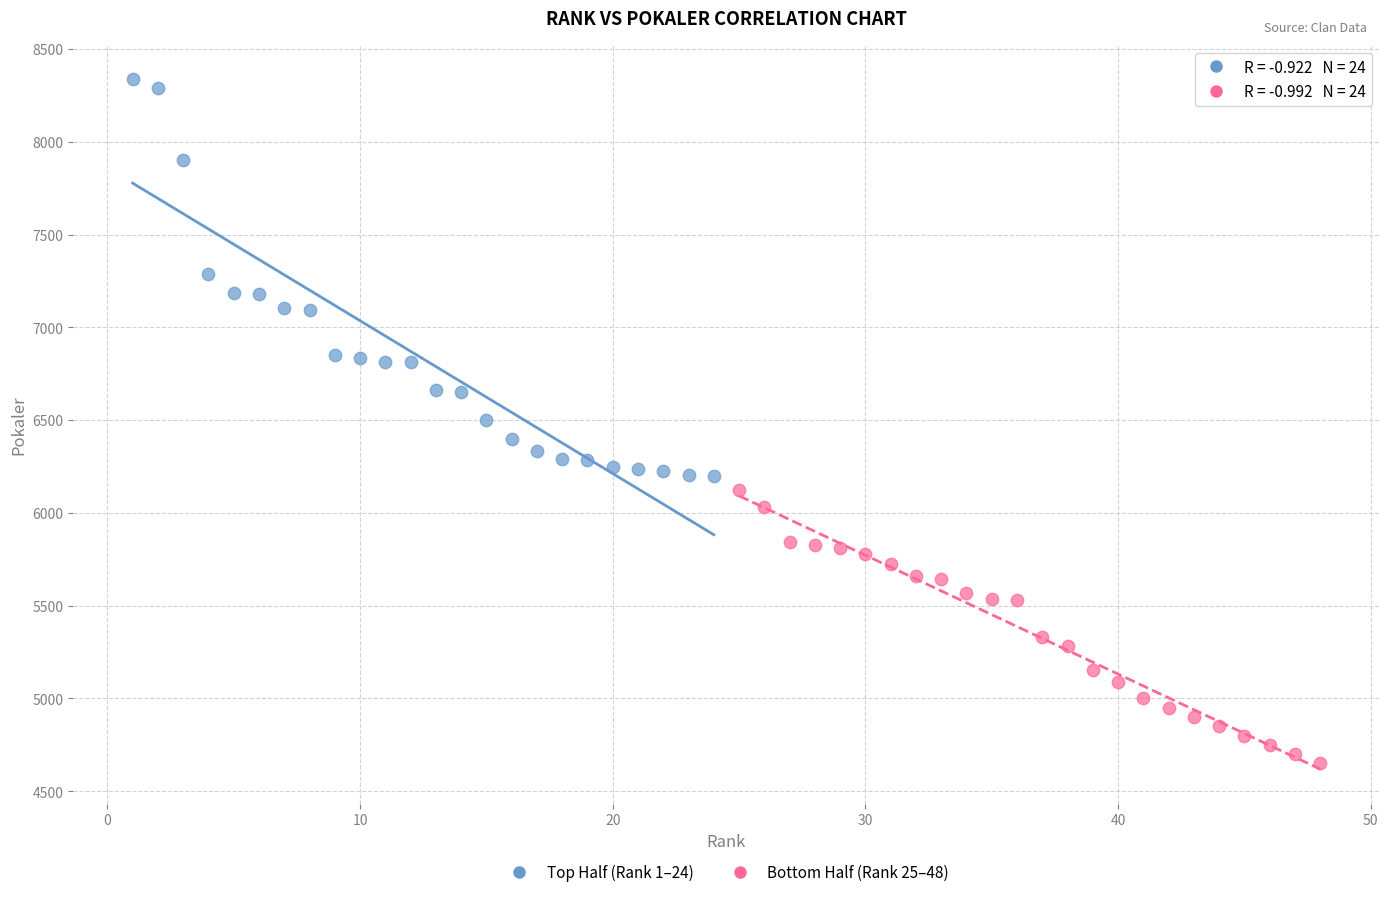

Which series reaches the maximum Y coordinate?

Top Half (Rank 1–24)